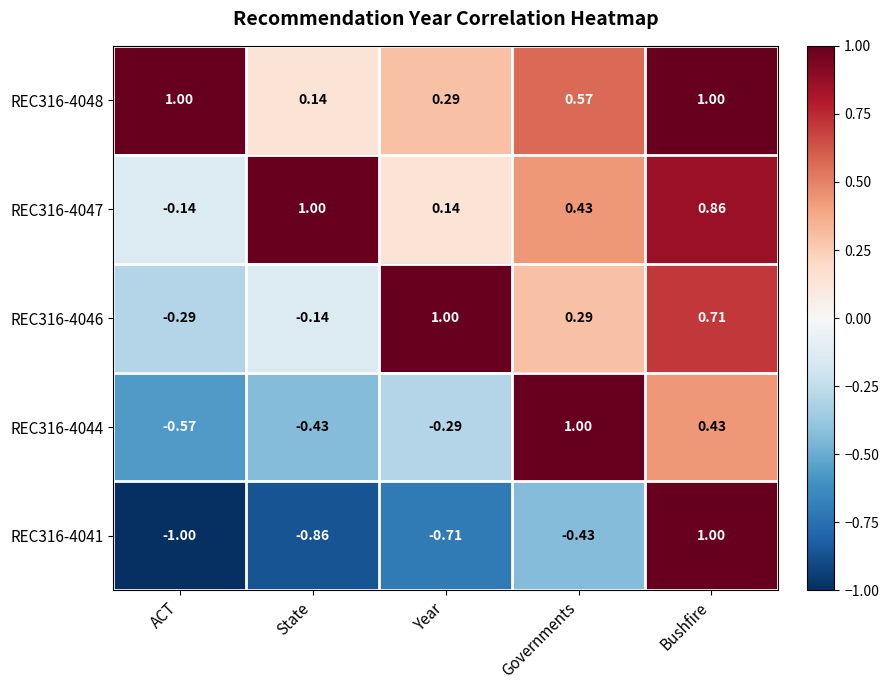

What is the total value across all series at Governments?

1.9